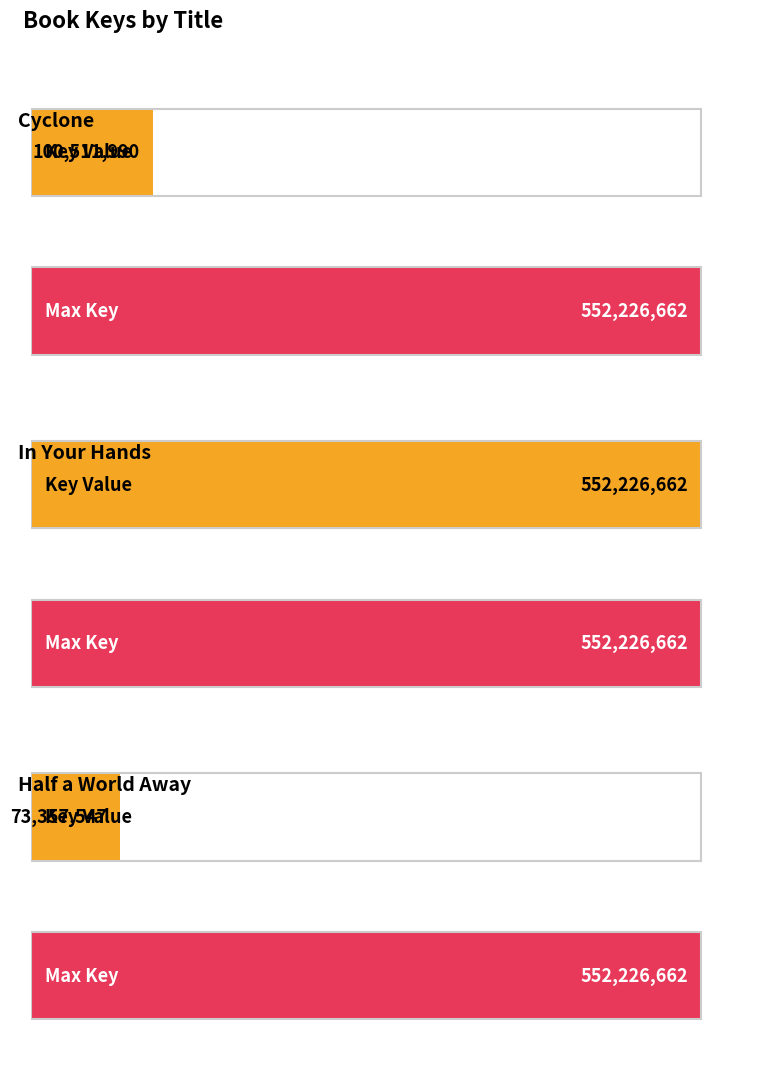

What is the label of the 2nd bar from the right?

In Your Hands